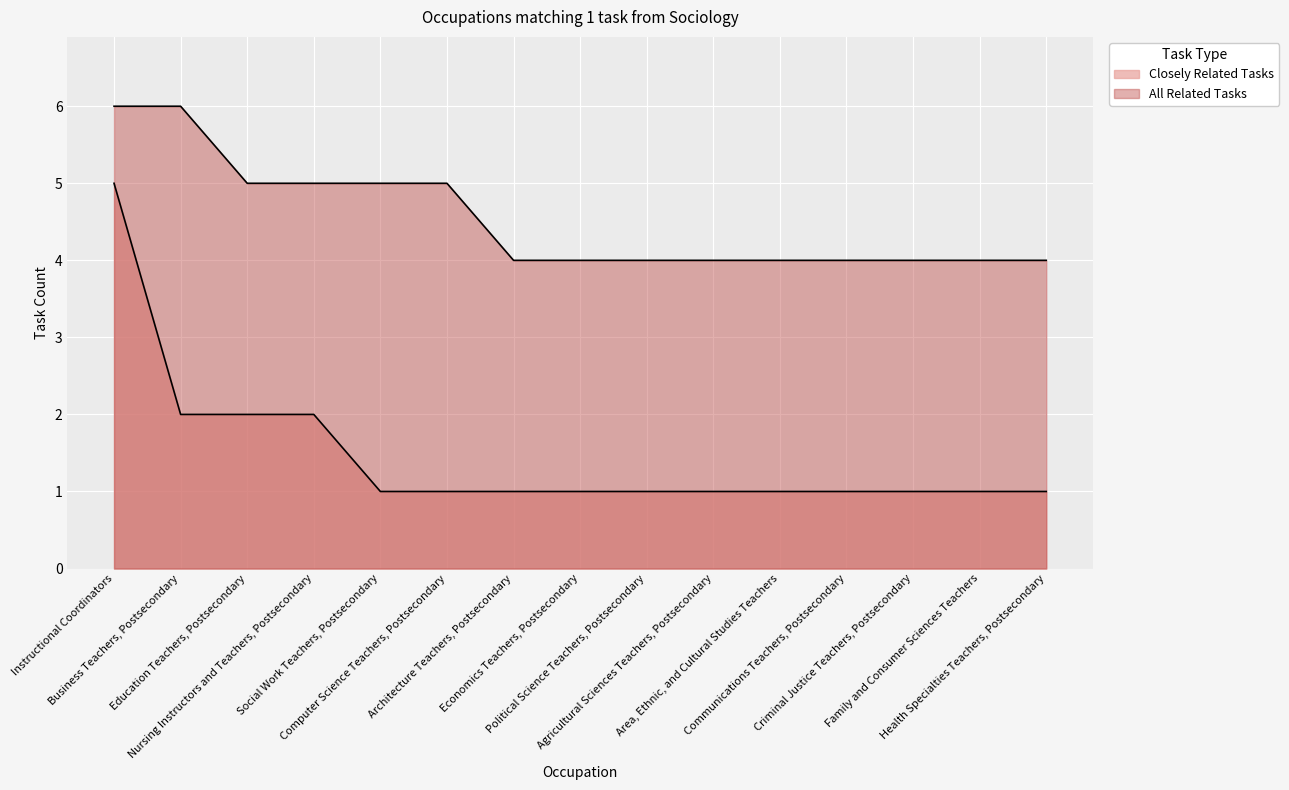

Where is All Related Tasks nearest to the value 5?

Education Teachers, Postsecondary